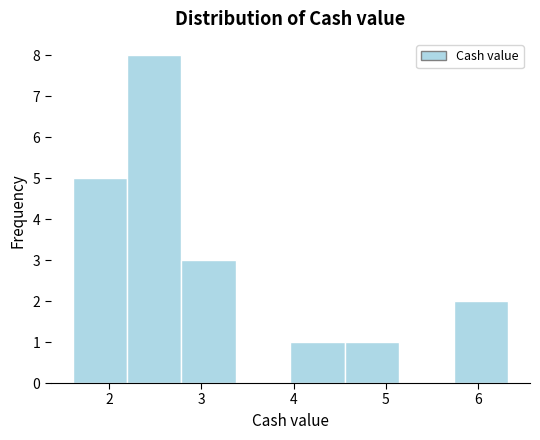

Reading left to right, transcribe this chart: for each bar, give the range it covers on the x-axis and its height. Neither the bar edges nor the heights are printed on the chart, so give them approximately, as read against the axes.

1.6 to 2.2: 5
2.2 to 2.8: 8
2.8 to 3.4: 3
3.4 to 4.0: 0
4.0 to 4.6: 1
4.6 to 5.1: 1
5.1 to 5.7: 0
5.7 to 6.3: 2